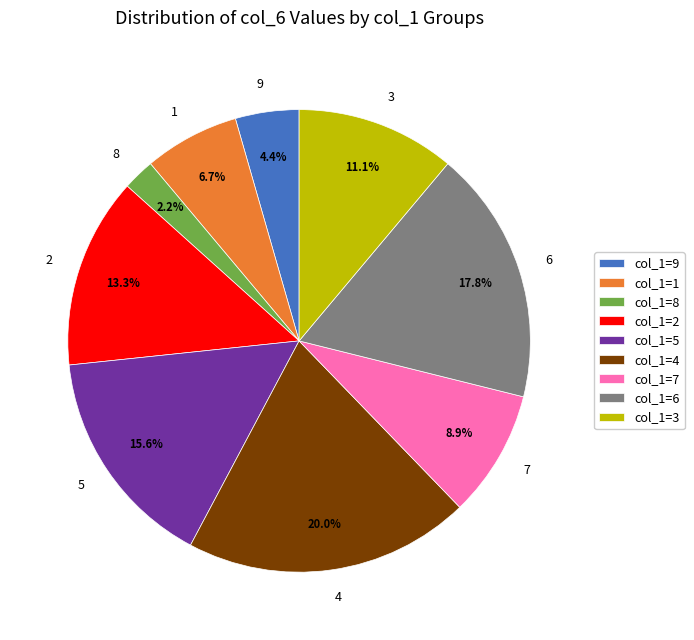

To the nearest percent, what is the combined percentage of 9 and 1?

11%